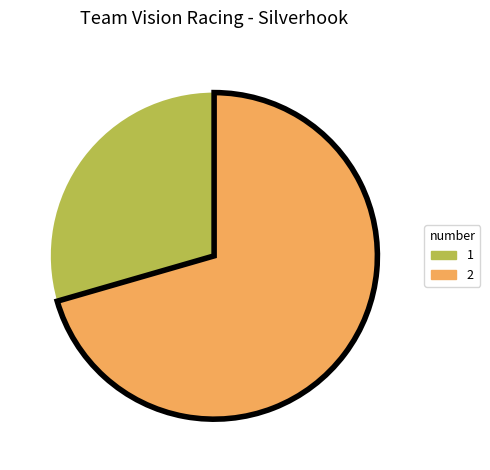

Is there any slice that represents more than half of the pie?

Yes